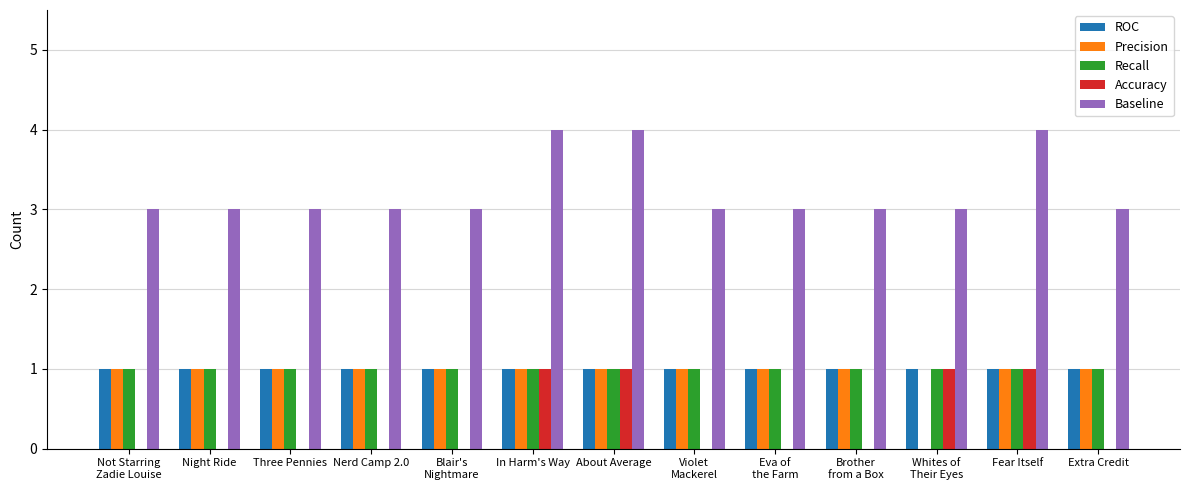

The value of Recall at Three Pennies is 0. True or false?

False